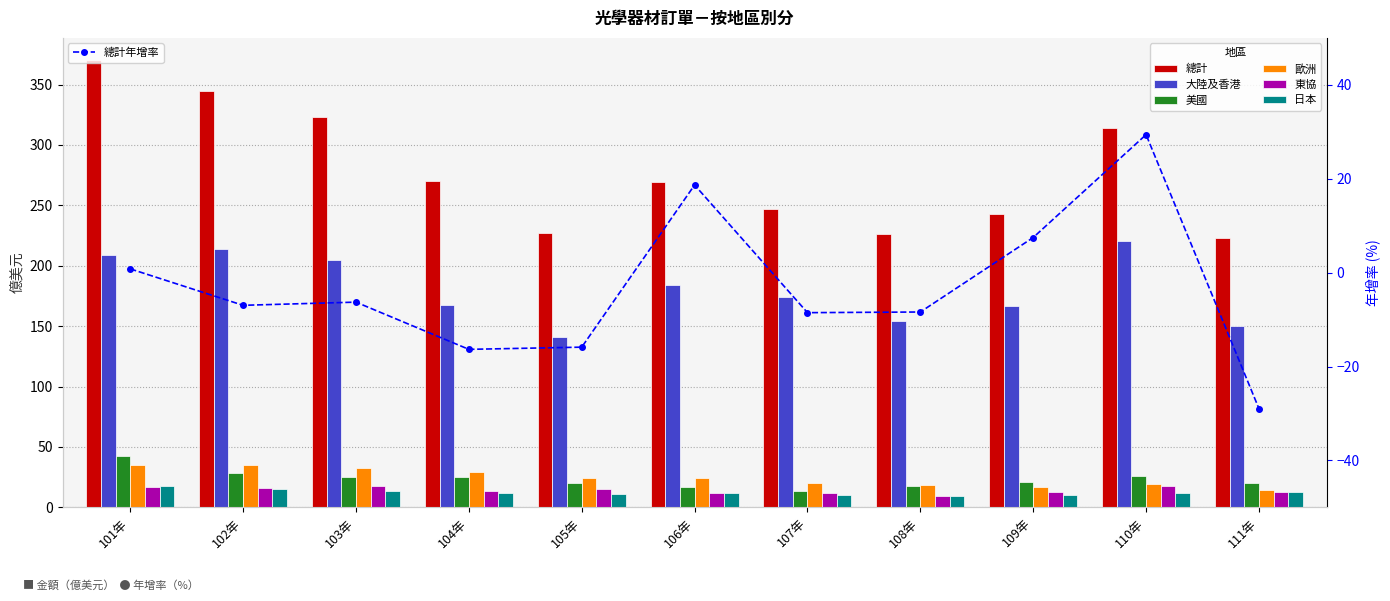

What is the difference between the second highest and minimum values in the 總計 series?

121.2